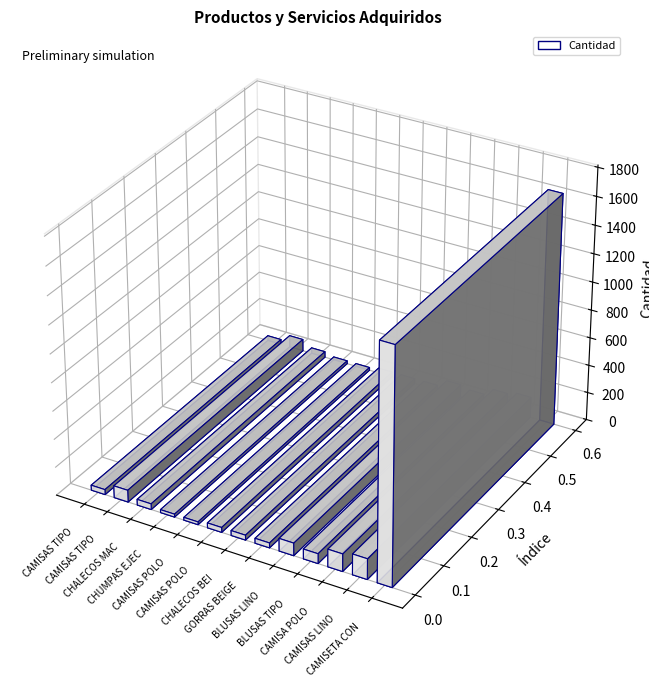

True or false: the data shows 119 at BLUSAS TIPO POLO.

False